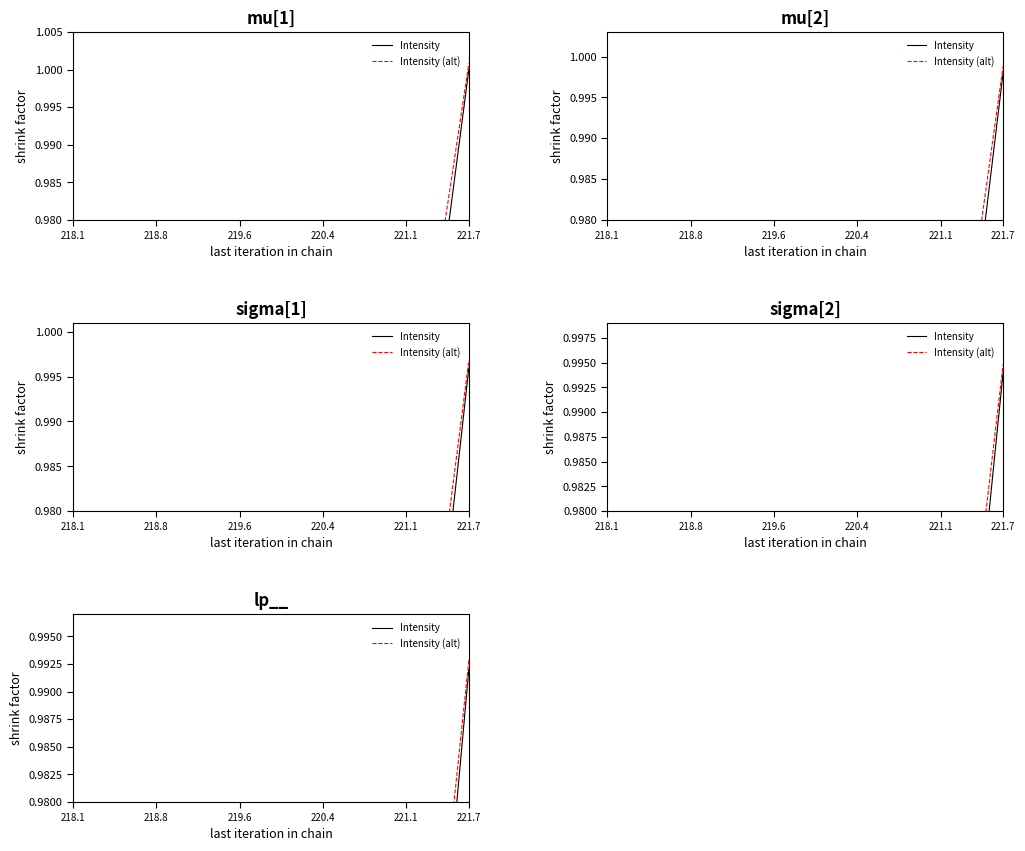

List the series in order of their peak value, highest first.

Intensity (alt), Intensity